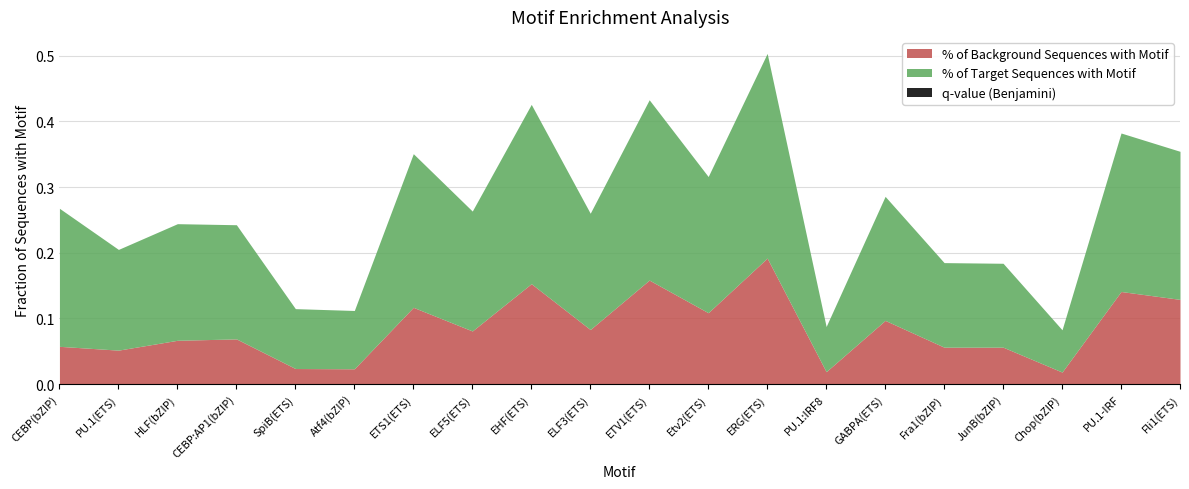

Which has a higher value, Fli1(ETS) or JunB(bZIP)?

Fli1(ETS)